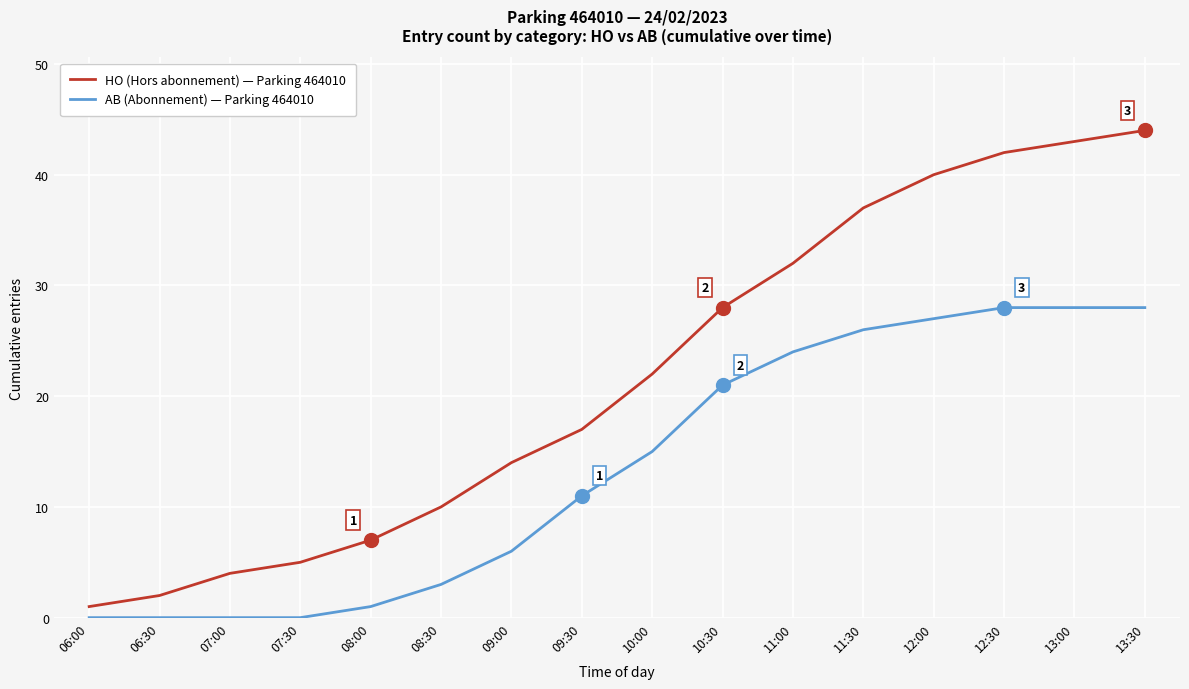

True or false: AB (Abonnement) — Parking 464010 and HO (Hors abonnement) — Parking 464010 intersect in this chart.

False